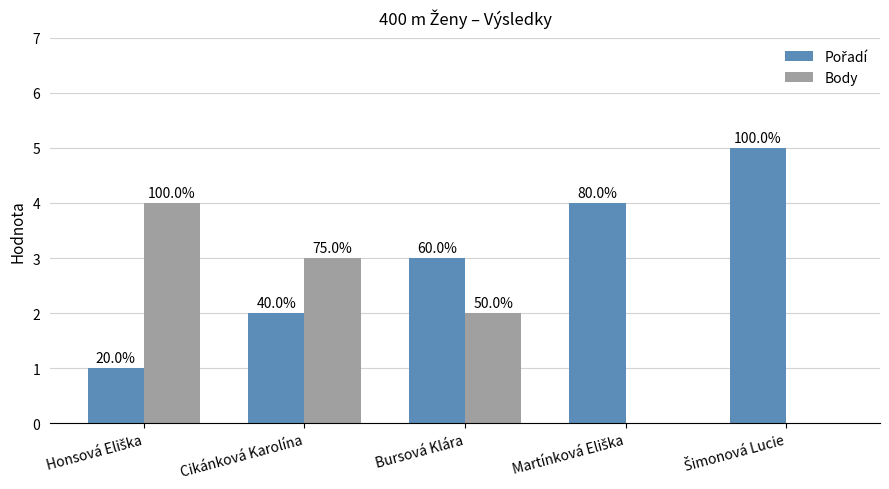

What is the difference between the Body values at Honsová Eliška and Bursová Klára?

2